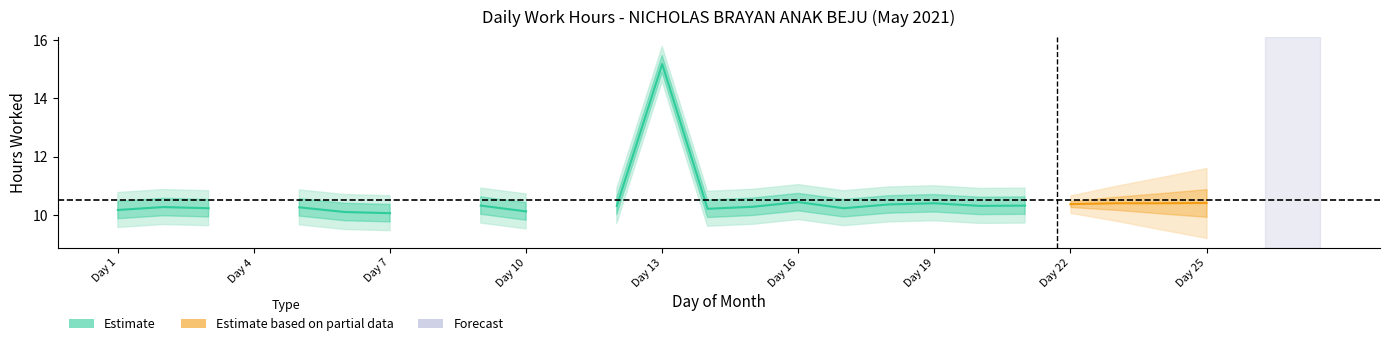

Reading left to right, extract all data points from this chart.

10.2	10.3	10.2	0.0	10.3	10.1	10.1	0.0	10.3	10.1	0.0	10.3	15.2	10.2	10.3	10.4	10.2	10.4	10.4	10.3	10.3	10.4	10.4	10.4	10.4	0.0